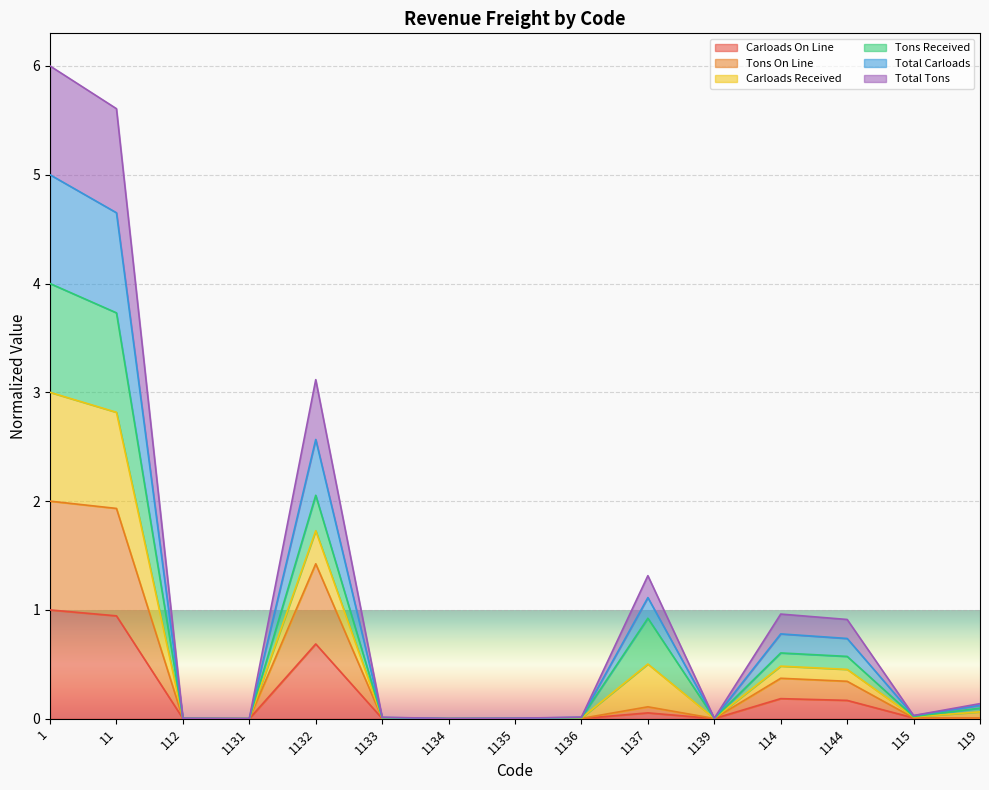

Does the chart display data point markers on the line(s)?

No